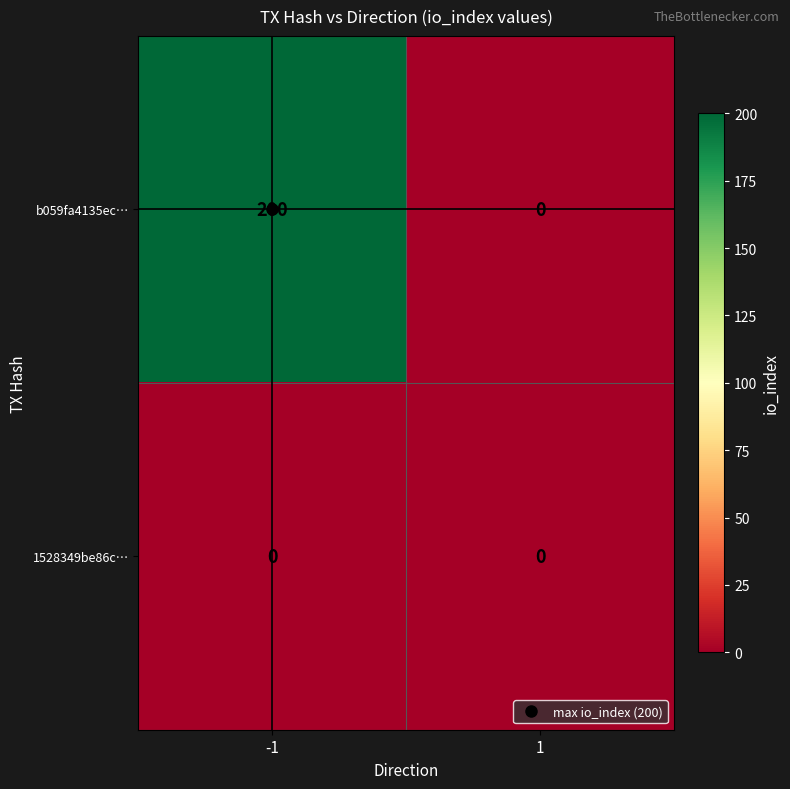

What is the difference between the b059fa4135ec… values at -1 and 1?

200